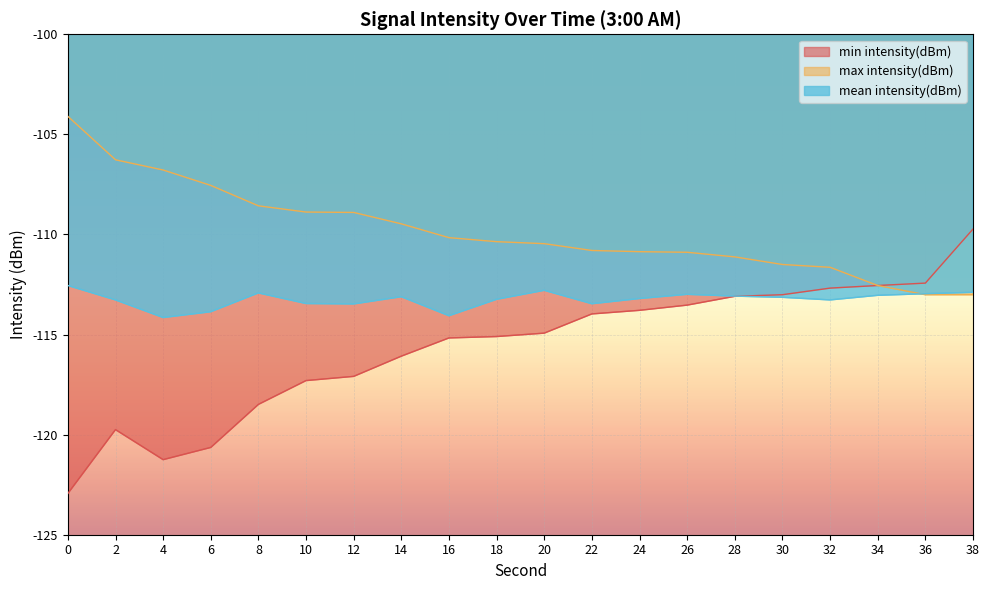

List the labels in order of min intensity(dBm) value, smallest first.

0, 4, 6, 2, 8, 10, 12, 14, 16, 18, 20, 22, 24, 26, 28, 30, 32, 34, 36, 38